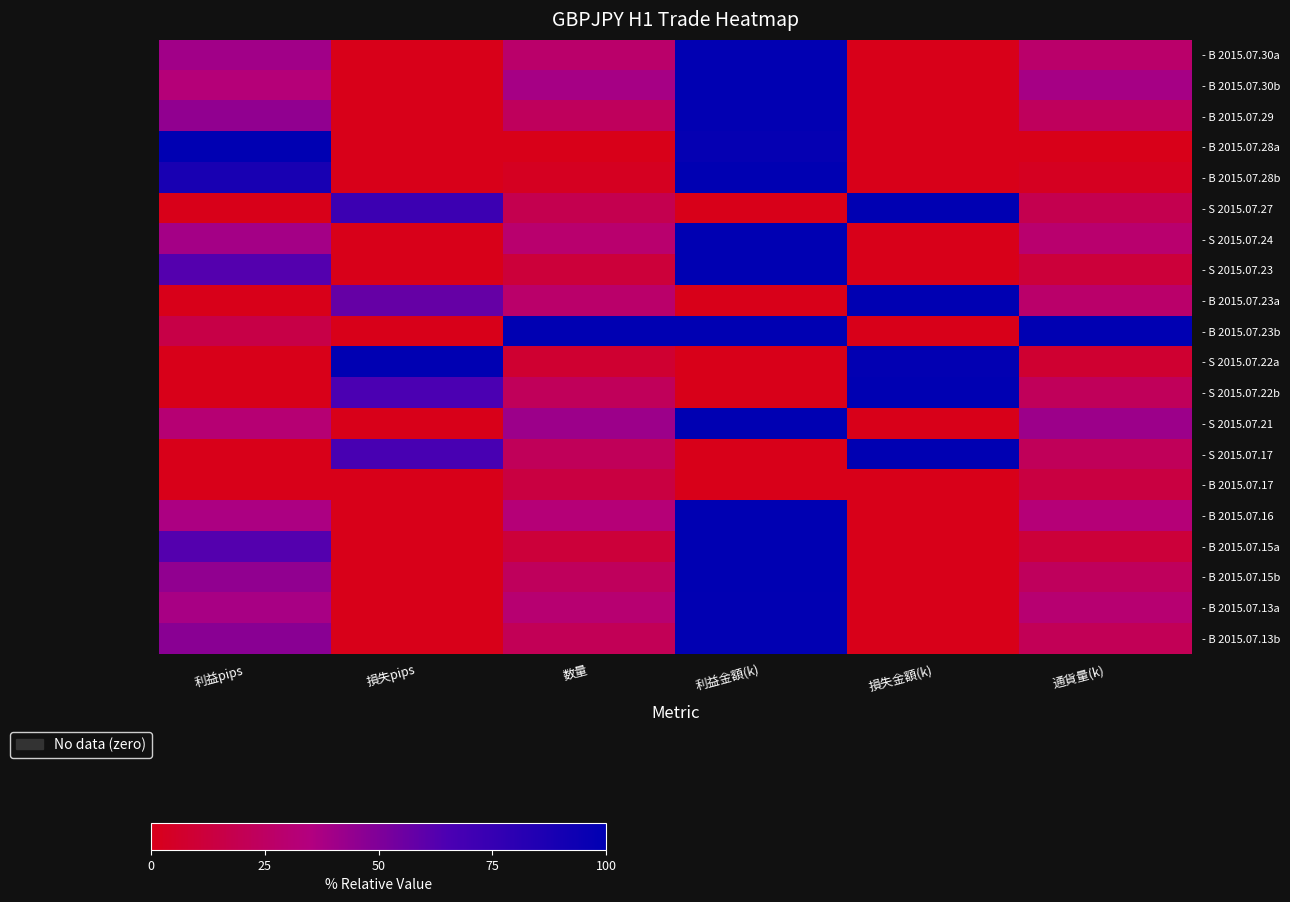

Reading left to right, extract all data points from this chart.

- B 2015.07.30a: 利益pips=0.4	損失pips=0.0	数量=0.3	利益金額(k)=1.0	損失金額(k)=0.0	通貨量(k)=0.3
- B 2015.07.30b: 利益pips=0.3	損失pips=0.0	数量=0.4	利益金額(k)=1.0	損失金額(k)=0.0	通貨量(k)=0.4
- B 2015.07.29: 利益pips=0.4	損失pips=0.0	数量=0.2	利益金額(k)=1.0	損失金額(k)=0.0	通貨量(k)=0.2
- B 2015.07.28a: 利益pips=1.0	損失pips=0.0	数量=0.0	利益金額(k)=1.0	損失金額(k)=0.0	通貨量(k)=0.0
- B 2015.07.28b: 利益pips=0.9	損失pips=0.0	数量=0.0	利益金額(k)=1.0	損失金額(k)=0.0	通貨量(k)=0.0
- S 2015.07.27: 利益pips=0.0	損失pips=0.7	数量=0.2	利益金額(k)=0.0	損失金額(k)=1.0	通貨量(k)=0.2
- S 2015.07.24: 利益pips=0.4	損失pips=0.0	数量=0.3	利益金額(k)=1.0	損失金額(k)=0.0	通貨量(k)=0.3
- S 2015.07.23: 利益pips=0.6	損失pips=0.0	数量=0.1	利益金額(k)=1.0	損失金額(k)=0.0	通貨量(k)=0.1
- B 2015.07.23a: 利益pips=0.0	損失pips=0.6	数量=0.3	利益金額(k)=0.0	損失金額(k)=1.0	通貨量(k)=0.3
- B 2015.07.23b: 利益pips=0.2	損失pips=0.0	数量=1.0	利益金額(k)=1.0	損失金額(k)=0.0	通貨量(k)=1.0
- S 2015.07.22a: 利益pips=0.0	損失pips=1.0	数量=0.1	利益金額(k)=0.0	損失金額(k)=1.0	通貨量(k)=0.1
- S 2015.07.22b: 利益pips=0.0	損失pips=0.7	数量=0.2	利益金額(k)=0.0	損失金額(k)=1.0	通貨量(k)=0.2
- S 2015.07.21: 利益pips=0.3	損失pips=0.0	数量=0.4	利益金額(k)=1.0	損失金額(k)=0.0	通貨量(k)=0.4
- S 2015.07.17: 利益pips=0.0	損失pips=0.7	数量=0.2	利益金額(k)=0.0	損失金額(k)=1.0	通貨量(k)=0.2
- B 2015.07.17: 利益pips=0.0	損失pips=0.0	数量=0.1	利益金額(k)=0.0	損失金額(k)=0.0	通貨量(k)=0.1
- B 2015.07.16: 利益pips=0.4	損失pips=0.0	数量=0.3	利益金額(k)=1.0	損失金額(k)=0.0	通貨量(k)=0.3
- B 2015.07.15a: 利益pips=0.6	損失pips=0.0	数量=0.1	利益金額(k)=1.0	損失金額(k)=0.0	通貨量(k)=0.1
- B 2015.07.15b: 利益pips=0.4	損失pips=0.0	数量=0.2	利益金額(k)=1.0	損失金額(k)=0.0	通貨量(k)=0.2
- B 2015.07.13a: 利益pips=0.4	損失pips=0.0	数量=0.3	利益金額(k)=1.0	損失金額(k)=0.0	通貨量(k)=0.3
- B 2015.07.13b: 利益pips=0.5	損失pips=0.0	数量=0.2	利益金額(k)=1.0	損失金額(k)=0.0	通貨量(k)=0.2